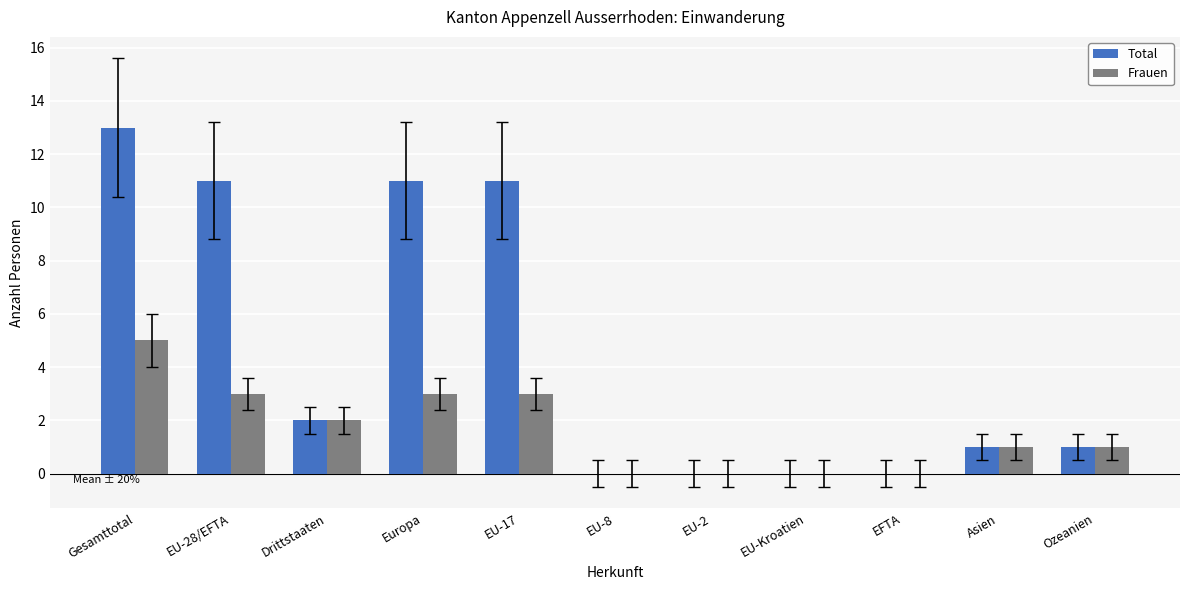

The Frauen series shows 4 at EU-17. True or false?

False